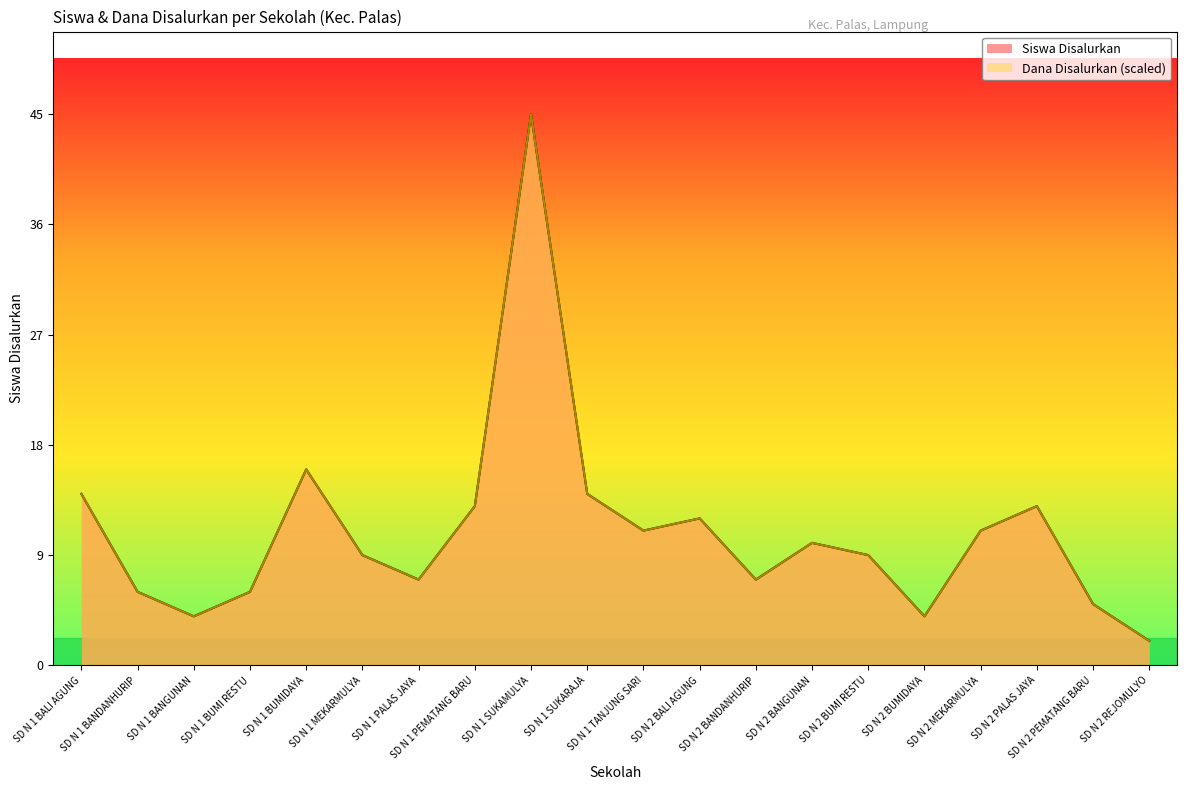

Does the chart display data point markers on the line(s)?

No